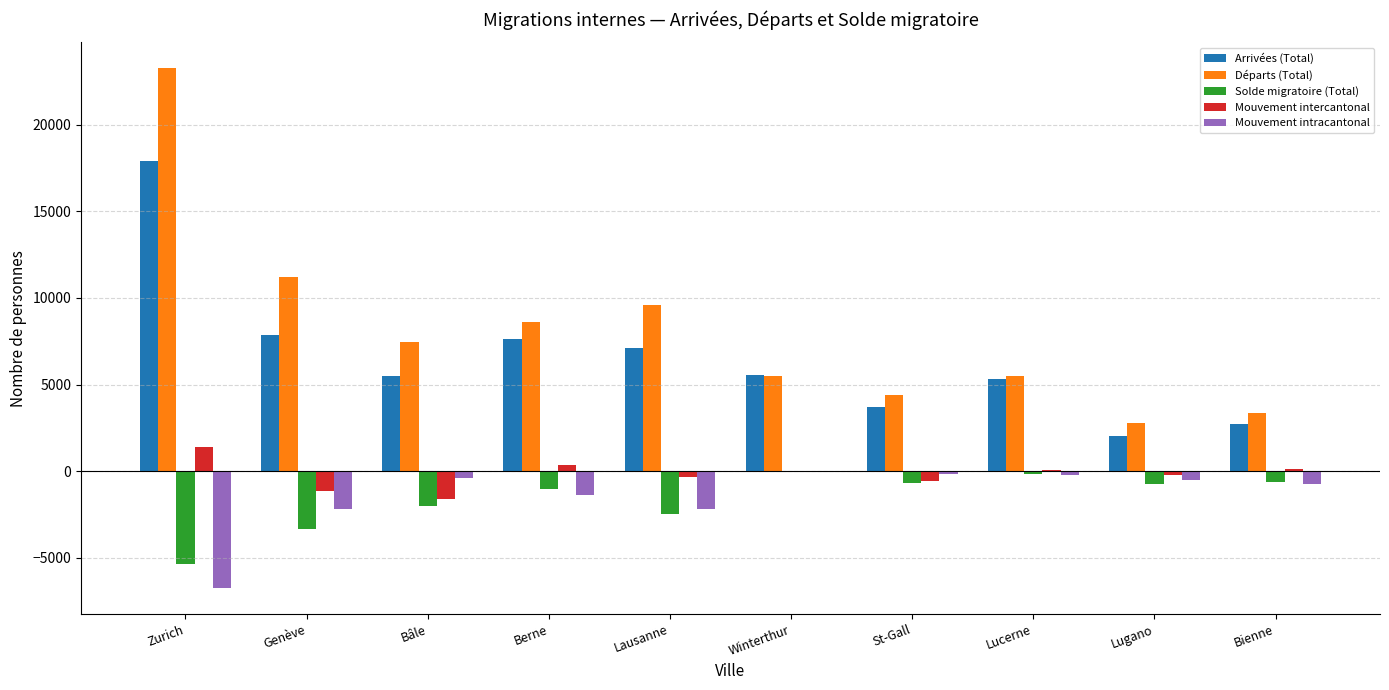

Is the value of Arrivées (Total) at Zurich greater than the value of Solde migratoire (Total) at Lucerne?

Yes